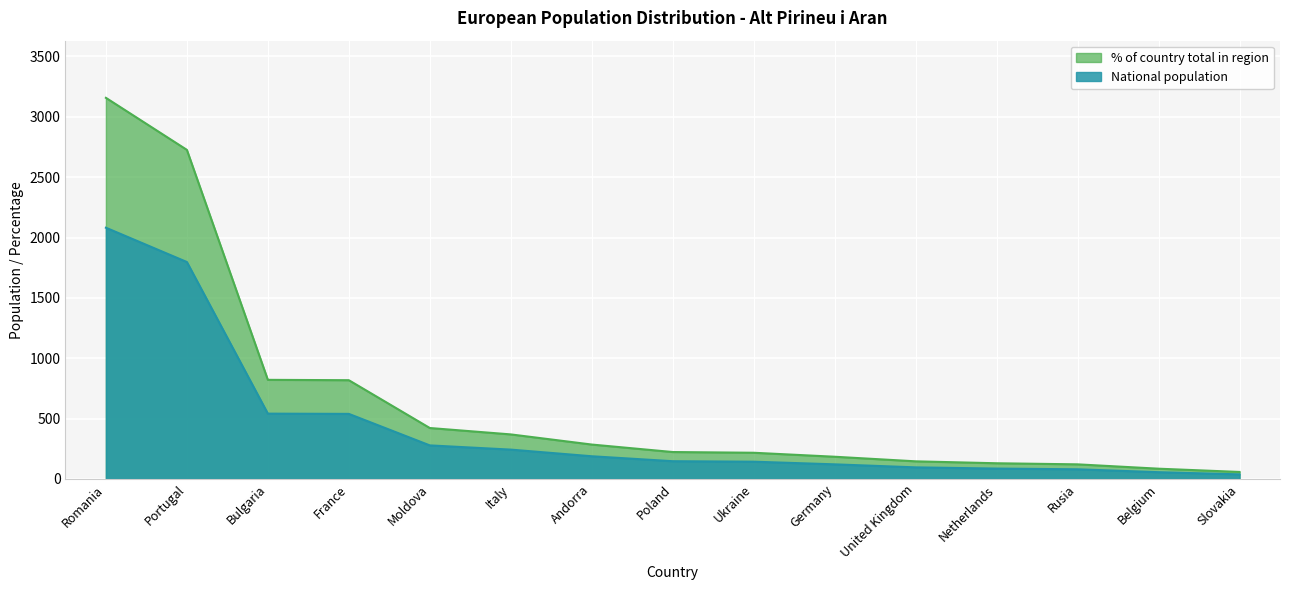

How many lines are shown in the chart?

2